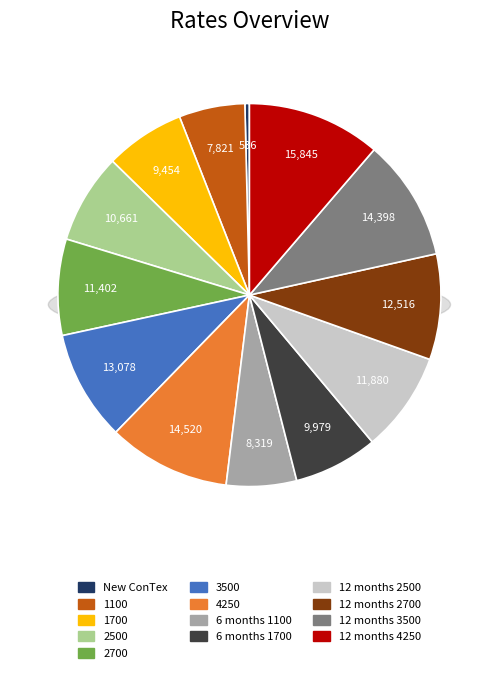

True or false: 3500 accounts for 1% of the total.

False